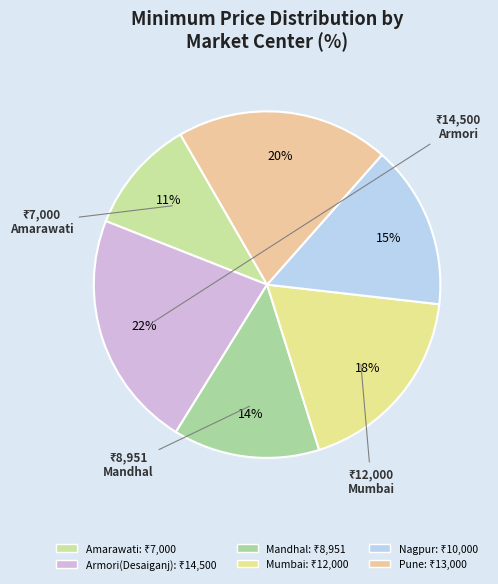

Approximately how many times larger is the value at Nagpur compared to Mumbai?

0.8